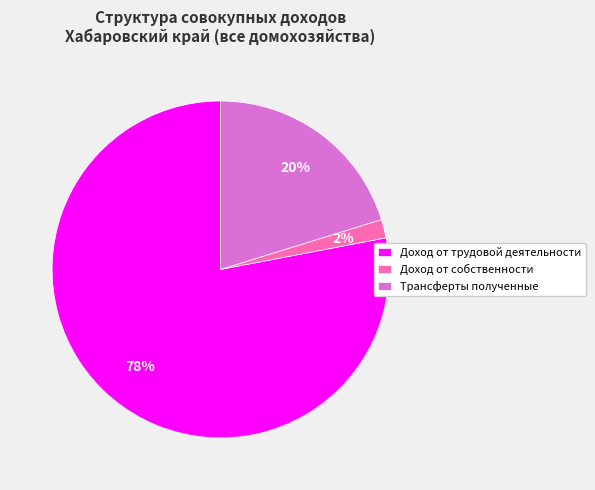

To the nearest percent, what is the difference between the Доход от трудовой деятельности and Трансферты полученные slice percentages?

58%